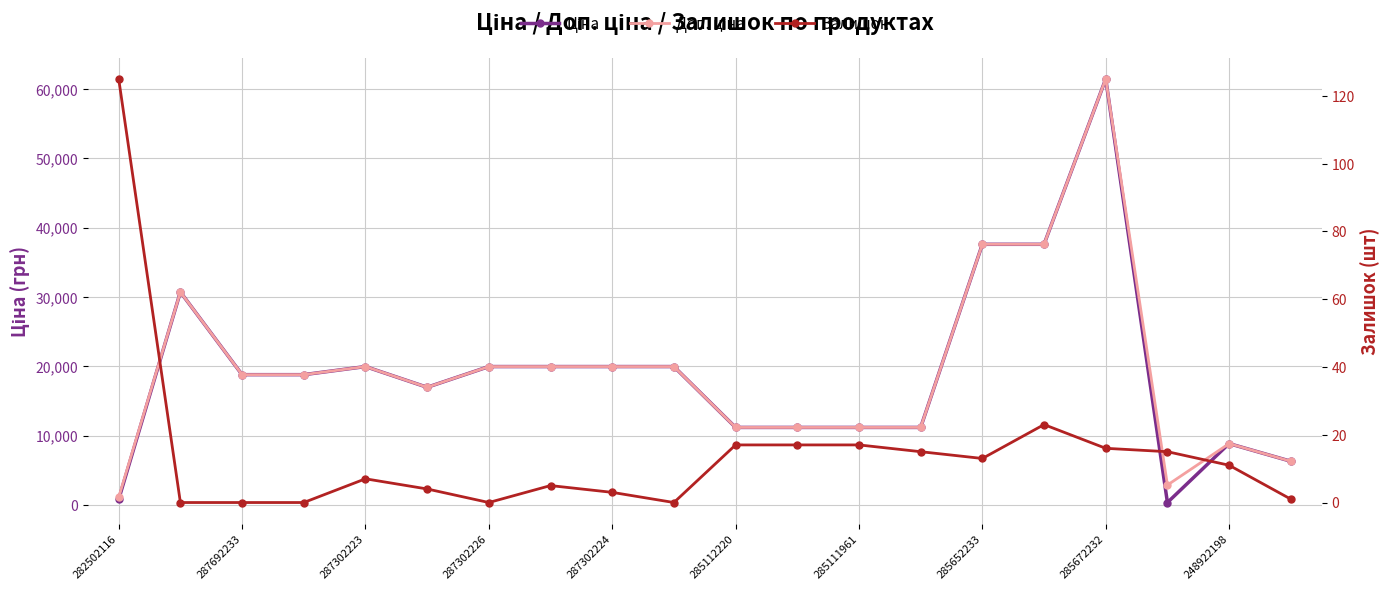

What are all the series names shown in the legend?

Ціна, Доп. ціна, Залишок